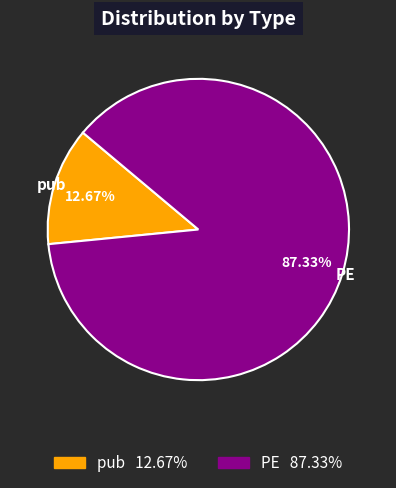

Is it true that PE is 87% of the pie?

True